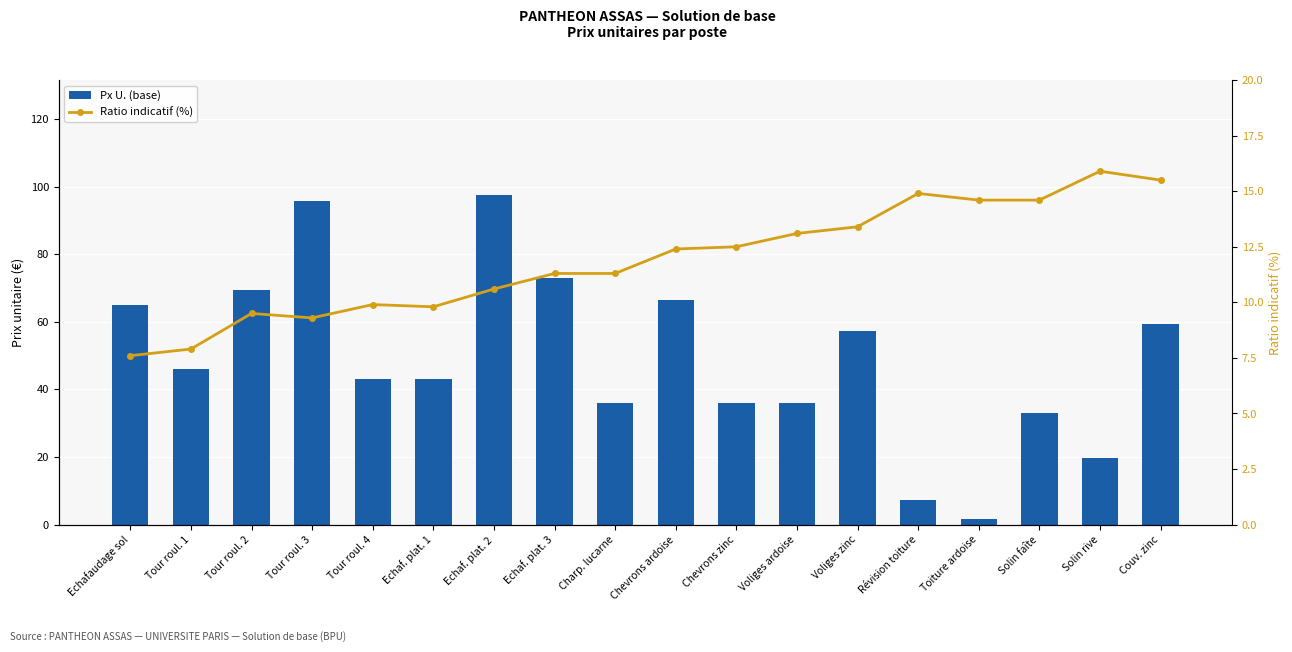

Where does the Px U. (base) series first go above 45?

Echafaudage sol